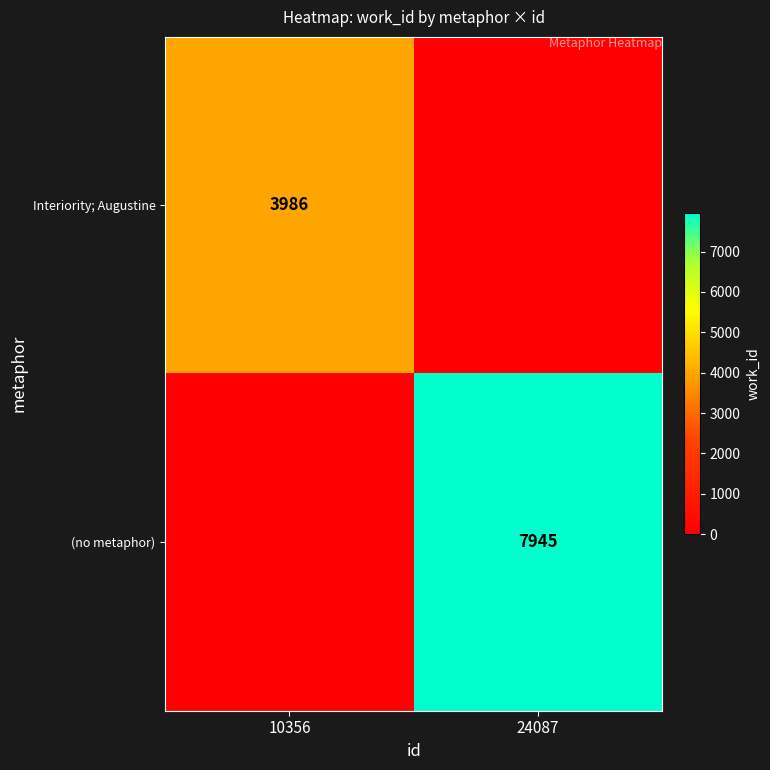

Is it true that (no metaphor) equals 7945 at 24087?

True